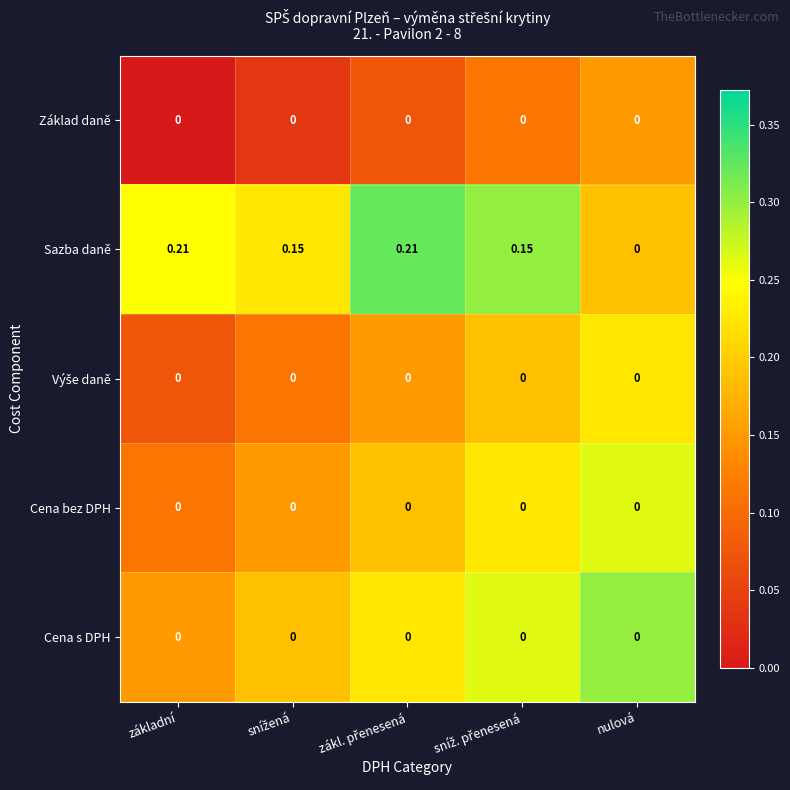

At which category is the sum across all series the highest?

nulová